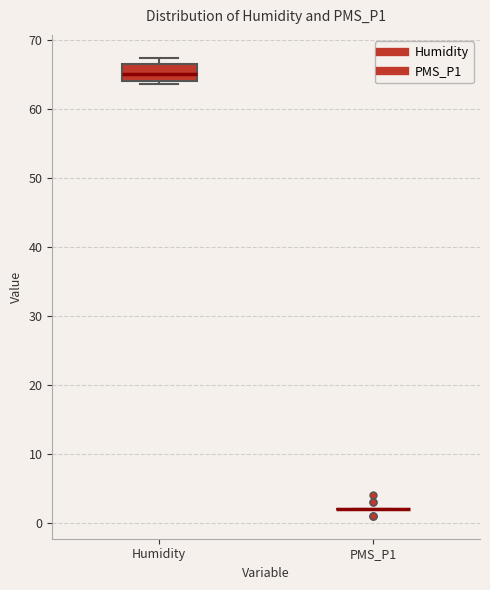

Which box is the tallest, from its lower edge to its upper edge?

Humidity